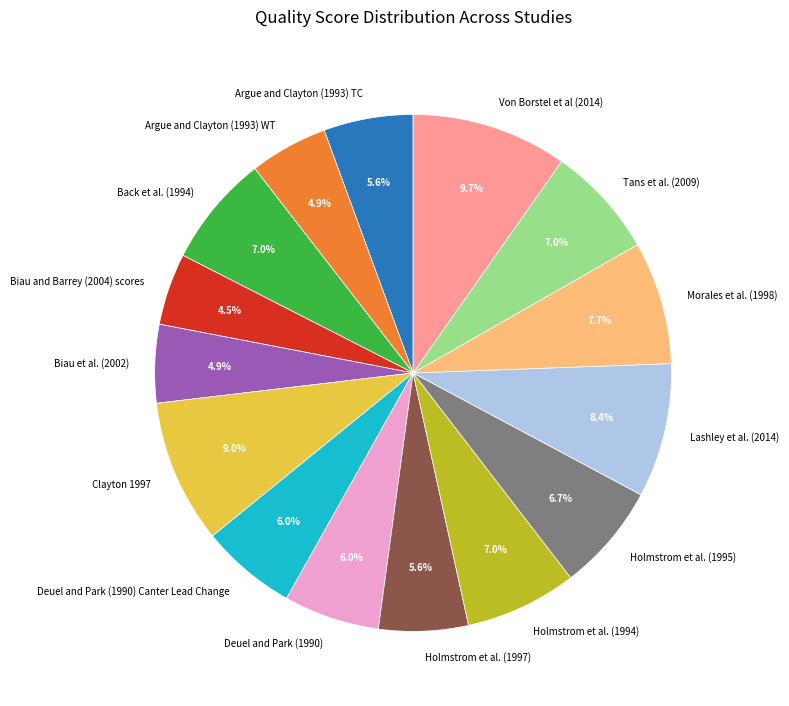

Is there any slice that represents more than half of the pie?

No